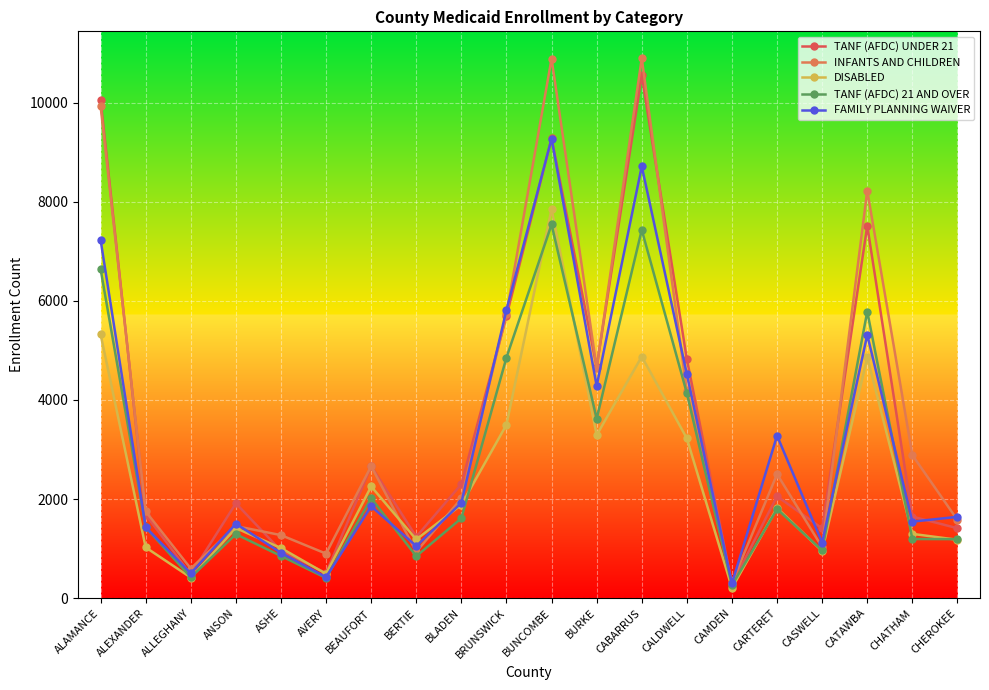

What is the total value across all series at AVERY?

2723